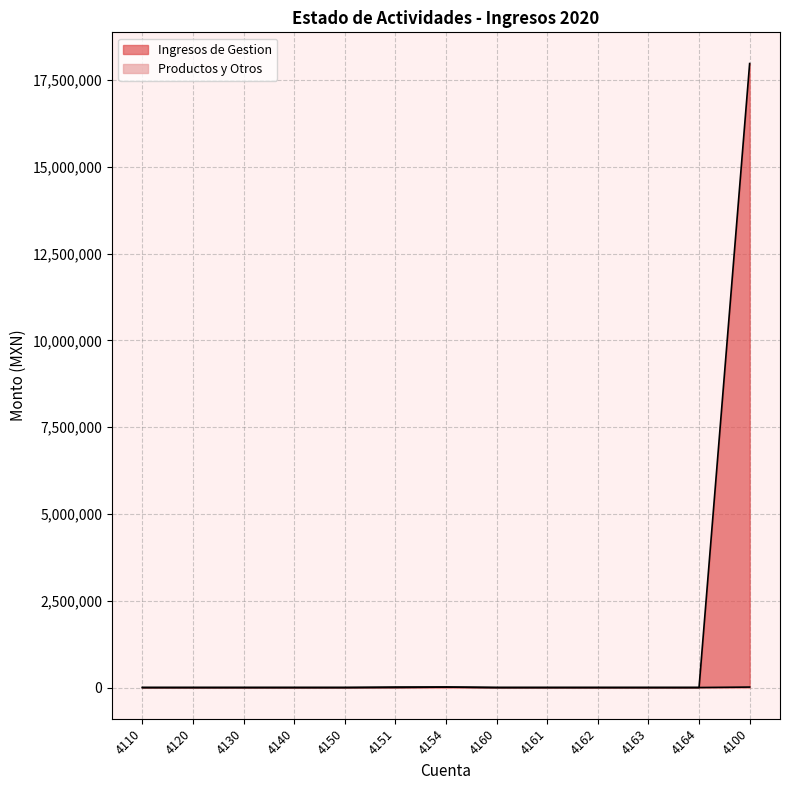

What is the value of the Productos y Otros point at the 13th from the left?

12990.7